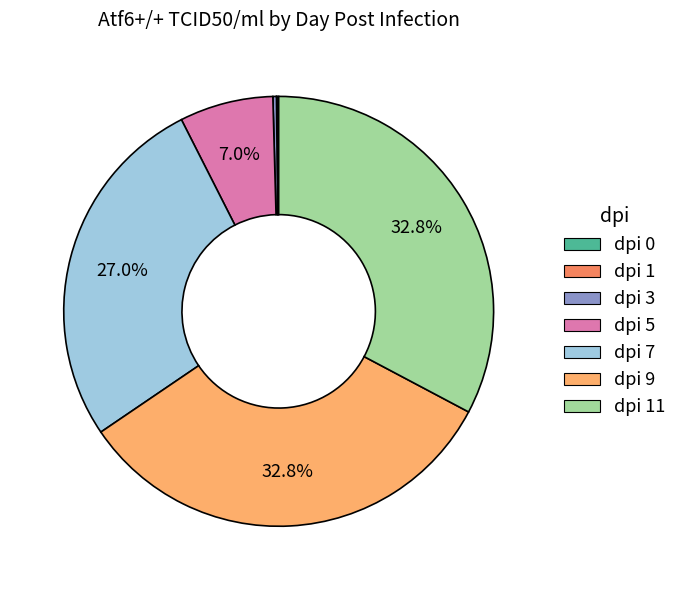

Is there a majority slice in this chart?

No